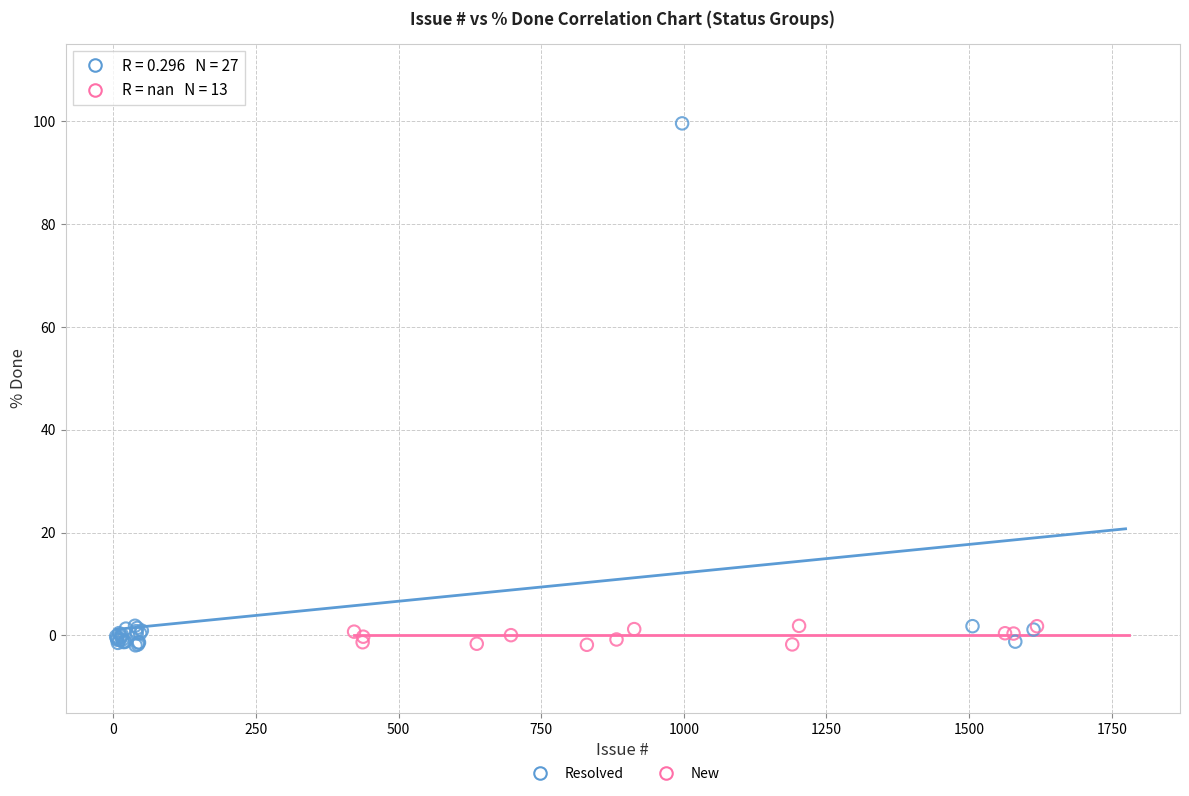

What are all the series names shown in the legend?

Resolved, New